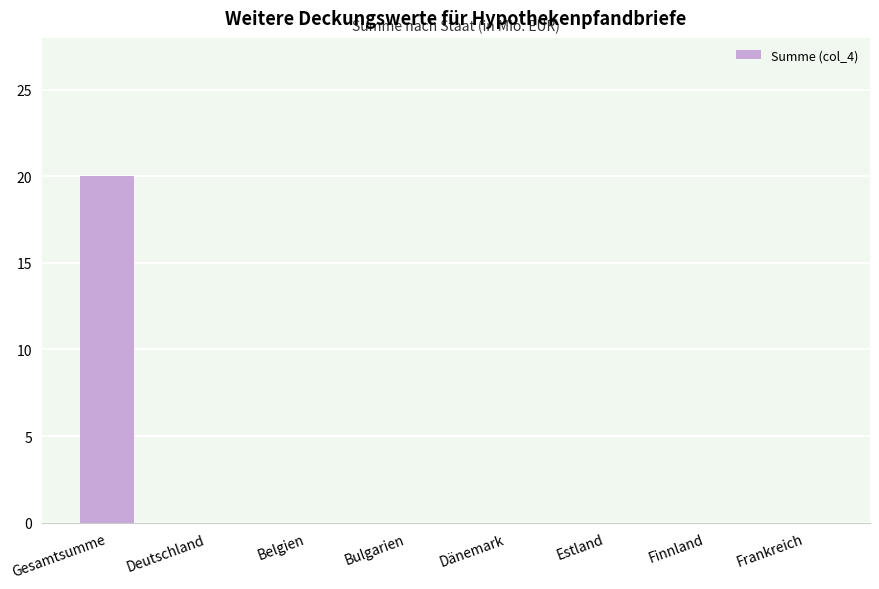

The chart shows a value of 10 at Dänemark. True or false?

False